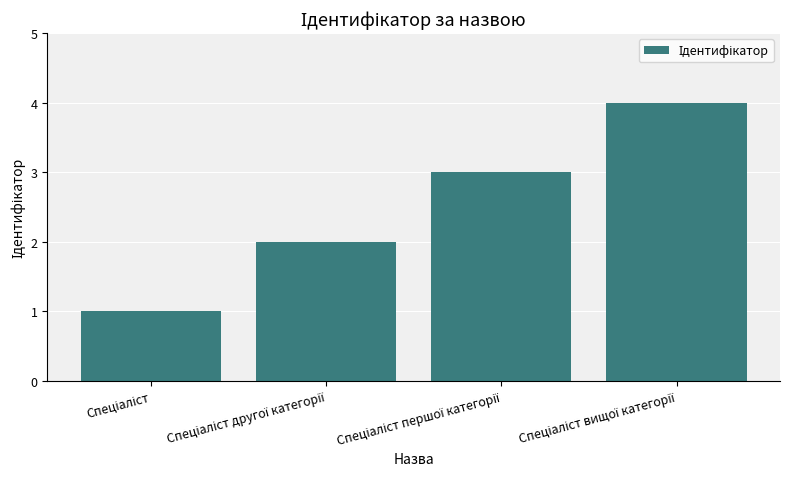

What is the maximum value shown in the chart?

4